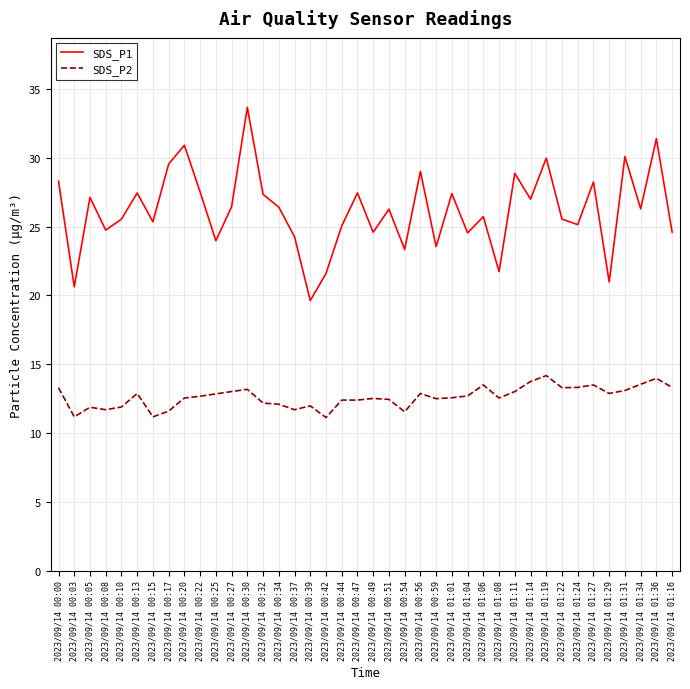

What is the smallest value displayed?

11.1